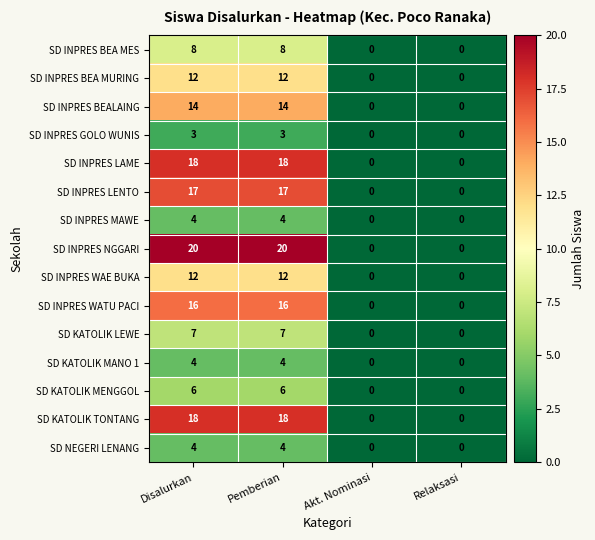

What is the sum of all SD INPRES WATU PACI values?

32